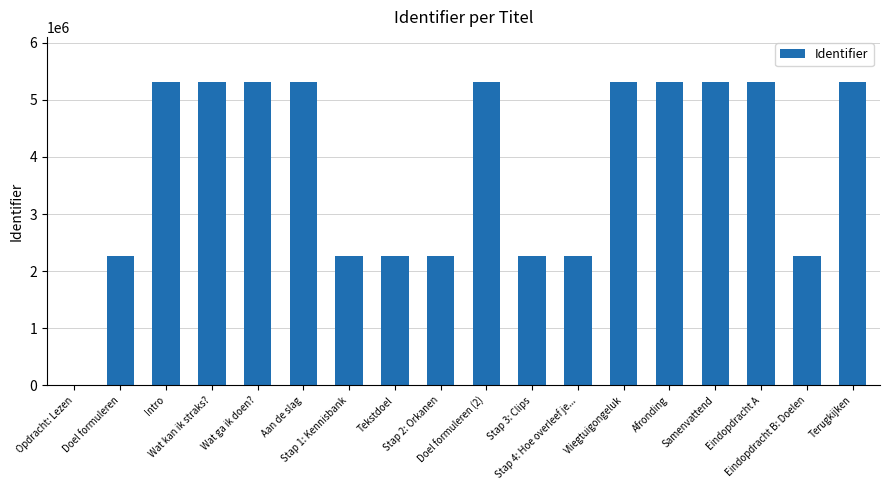

Between Wat ga ik doen? and Stap 3: Clips, which is larger?

Wat ga ik doen?